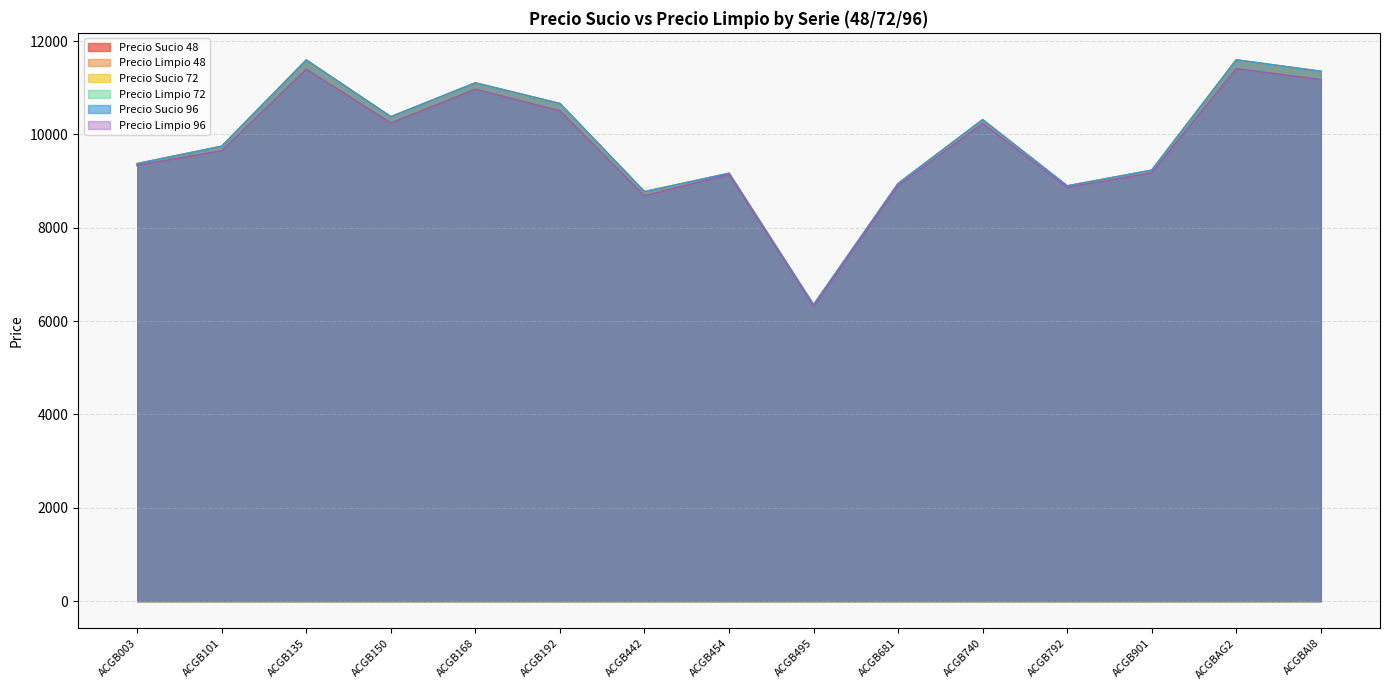

Is the value of Precio Sucio 96 at ACGB792 greater than the value of Precio Sucio 72 at ACGB901?

No